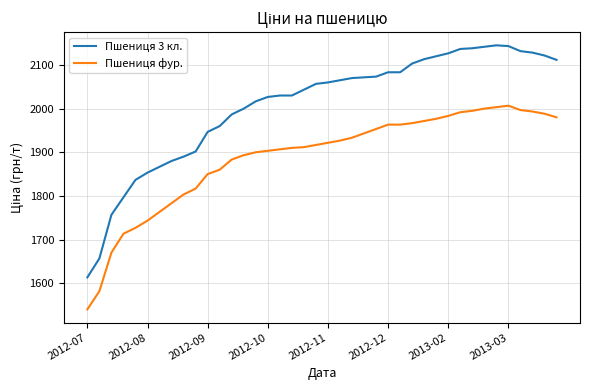

True or false: Пшениця 3 кл. and Пшениця фур. cross at least once.

False